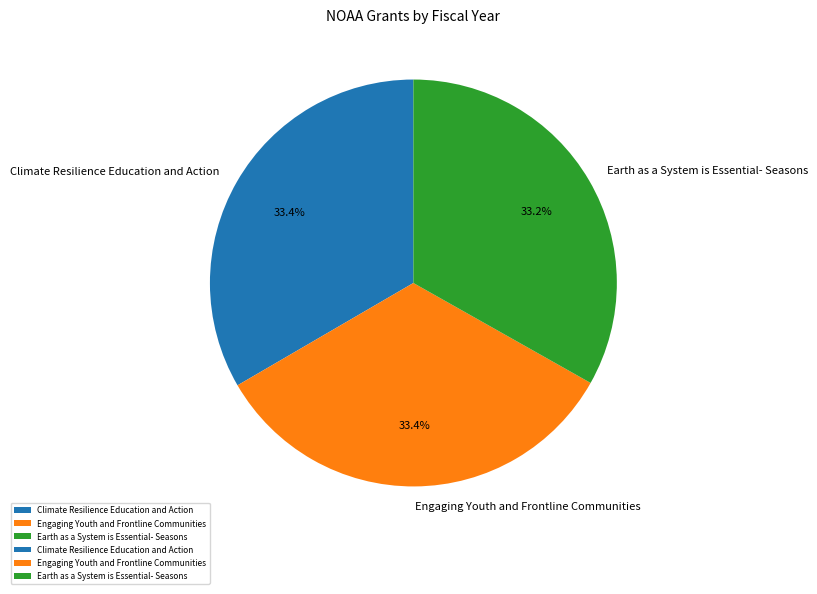

What percentage is the Earth as a System is Essential- Seasons slice, to the nearest percent?

33%